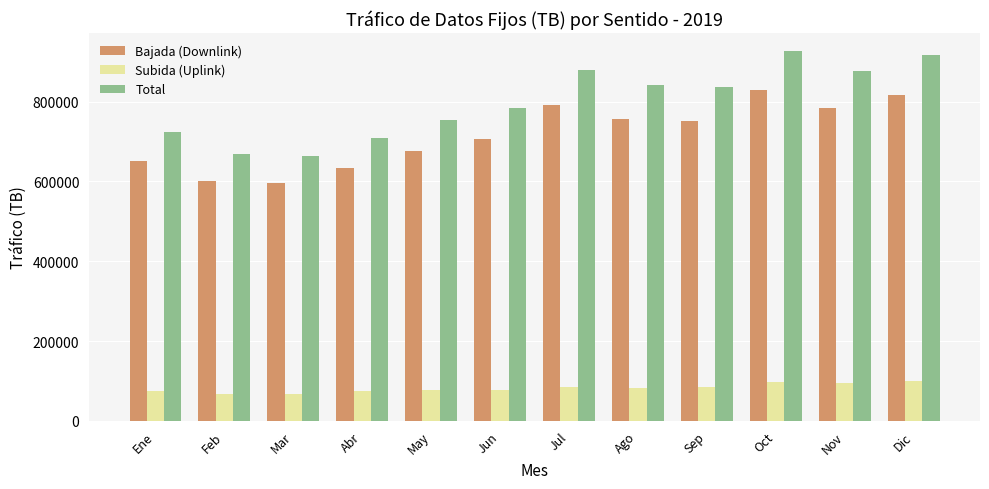

What is the label of the 7th bar from the left?

Jul